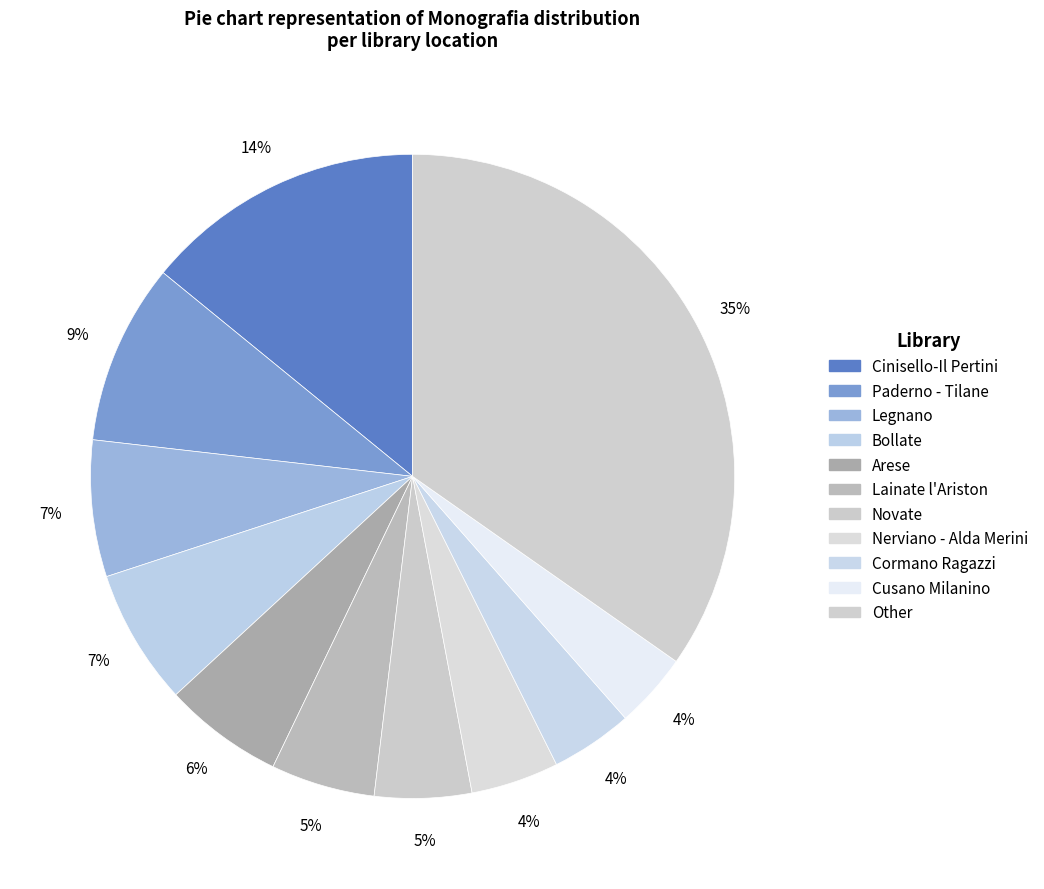

How many slices are in this pie chart?

11